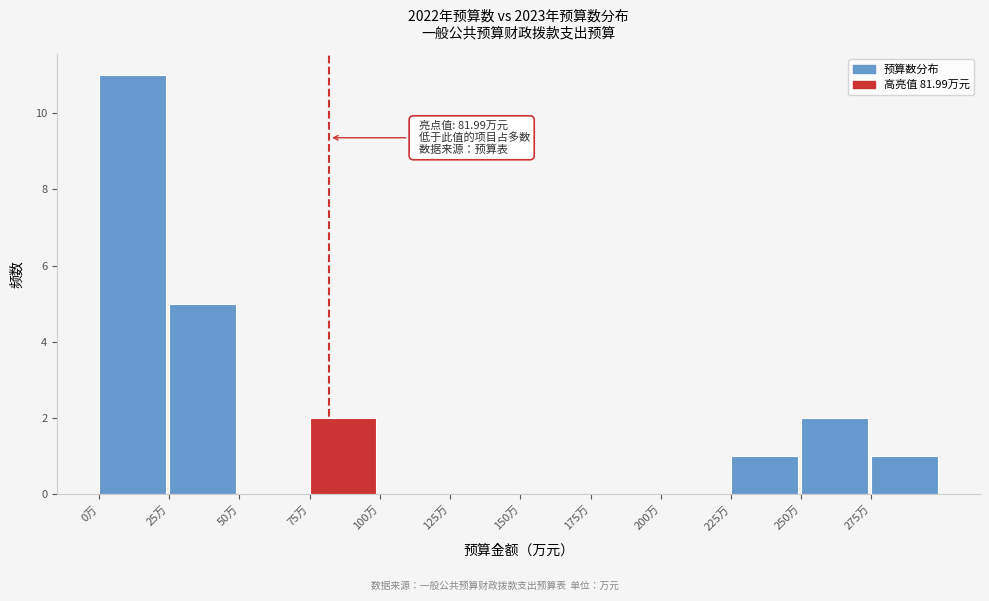

Over which range of the x-axis is the bar tallest?

0 to 25